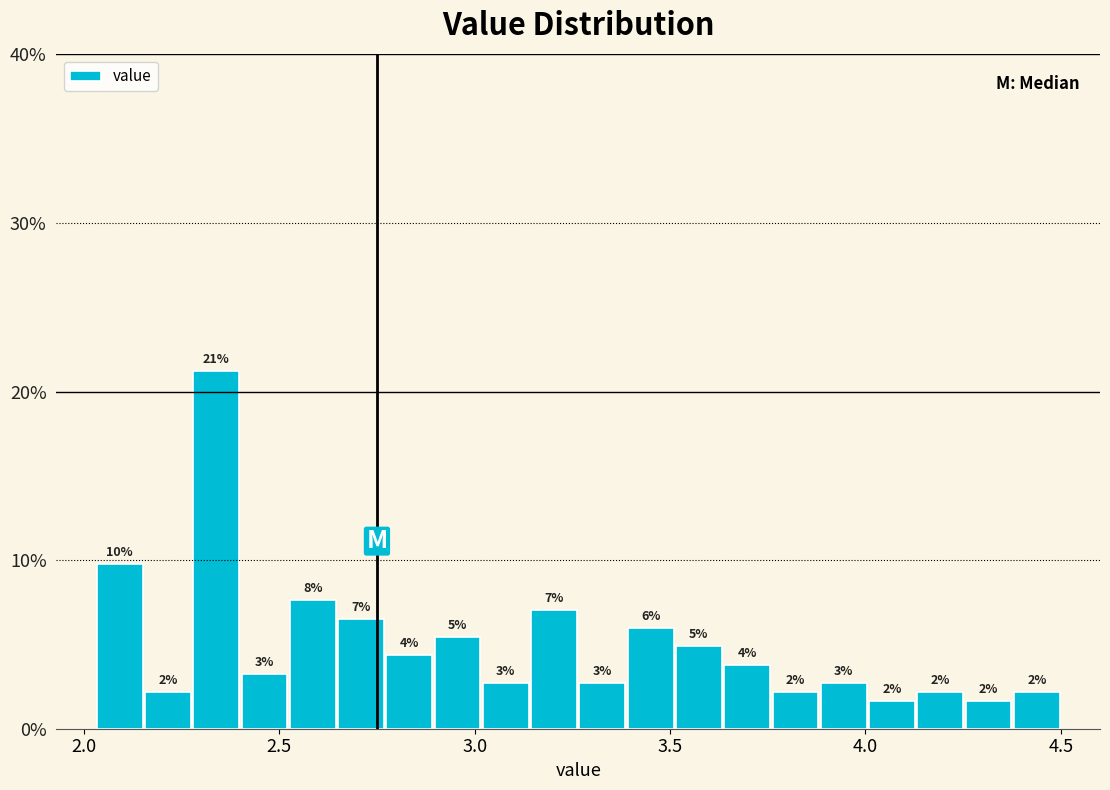

Read against the x-axis, roughly where is the centre of the tallest bar?

2.35